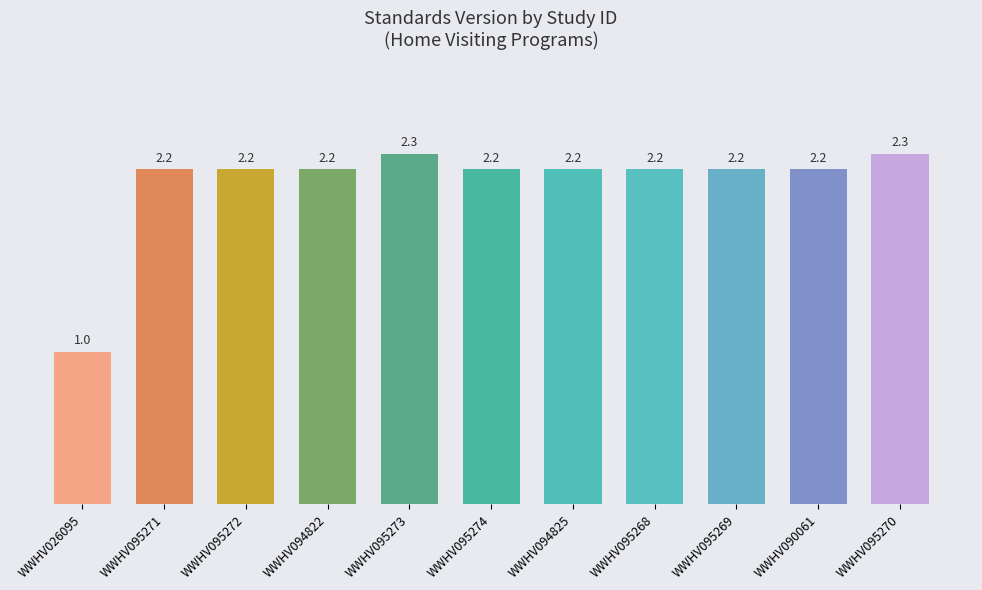

Where is the data nearest to the value 1?

WWHV026095